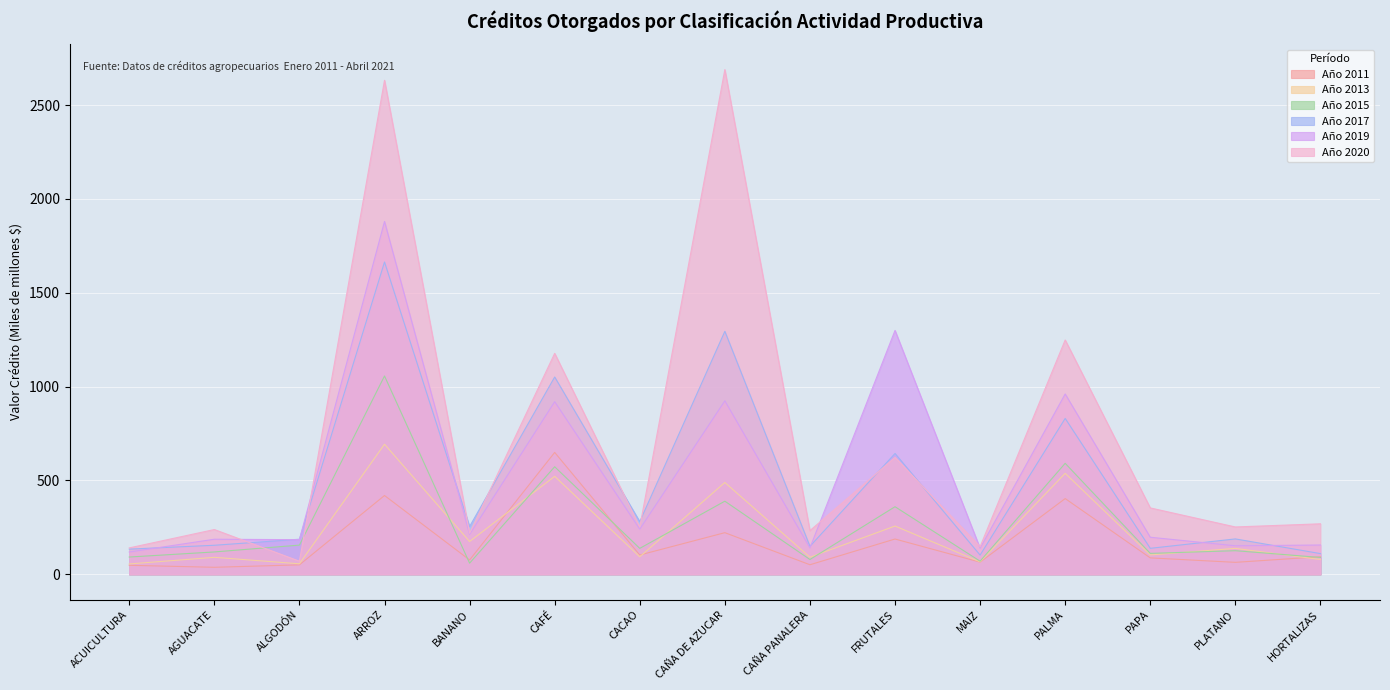

Reading left to right, list all the values displayed in this chart.

Año 2011: 48.1	37.5	50.5	419.9	76.6	649.4	102.9	221.9	51.0	188.1	64.8	403.6	87.6	63.8	93.8
Año 2013: 55.3	90.6	56.1	693.1	174.8	522.1	93.5	489.3	91.2	257.3	66.4	538.1	103.2	138.3	78.8
Año 2015: 92.1	119.3	155.7	1056.6	59.5	573.1	138.3	389.7	79.0	360.2	70.0	591.4	111.5	125.9	89.9
Año 2017: 134.3	154.8	187.1	1663.9	254.8	1051.2	280.8	1294.5	149.2	643.8	102.5	830.6	138.5	188.7	110.4
Año 2019: 118.8	186.9	184.6	1879.7	212.5	919.6	240.9	924.4	140.9	1299.3	139.0	960.8	197.6	152.0	156.3
Año 2020: 140.8	238.6	69.9	2631.8	218.8	1177.2	251.9	2688.8	232.8	622.9	147.8	1248.4	353.8	252.3	269.2